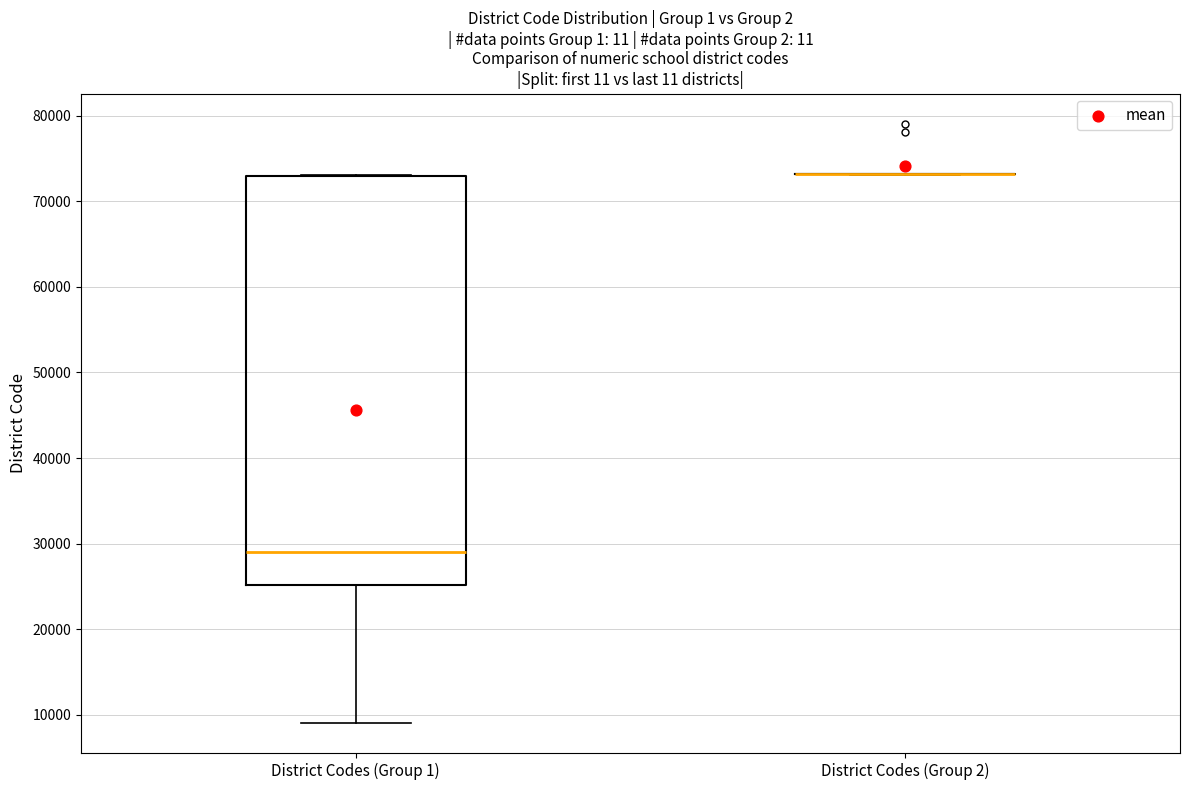

Comparing the boxes themselves (not the whiskers), which one is the tallest?

District Codes (Group 1)